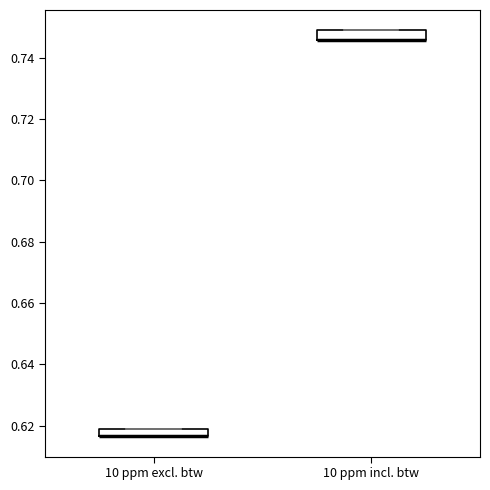

Where is the upper edge of the box for 10 ppm incl. btw on the y-axis? The values are not printed on the chart, so give them approximately, as read against the axis.

0.748